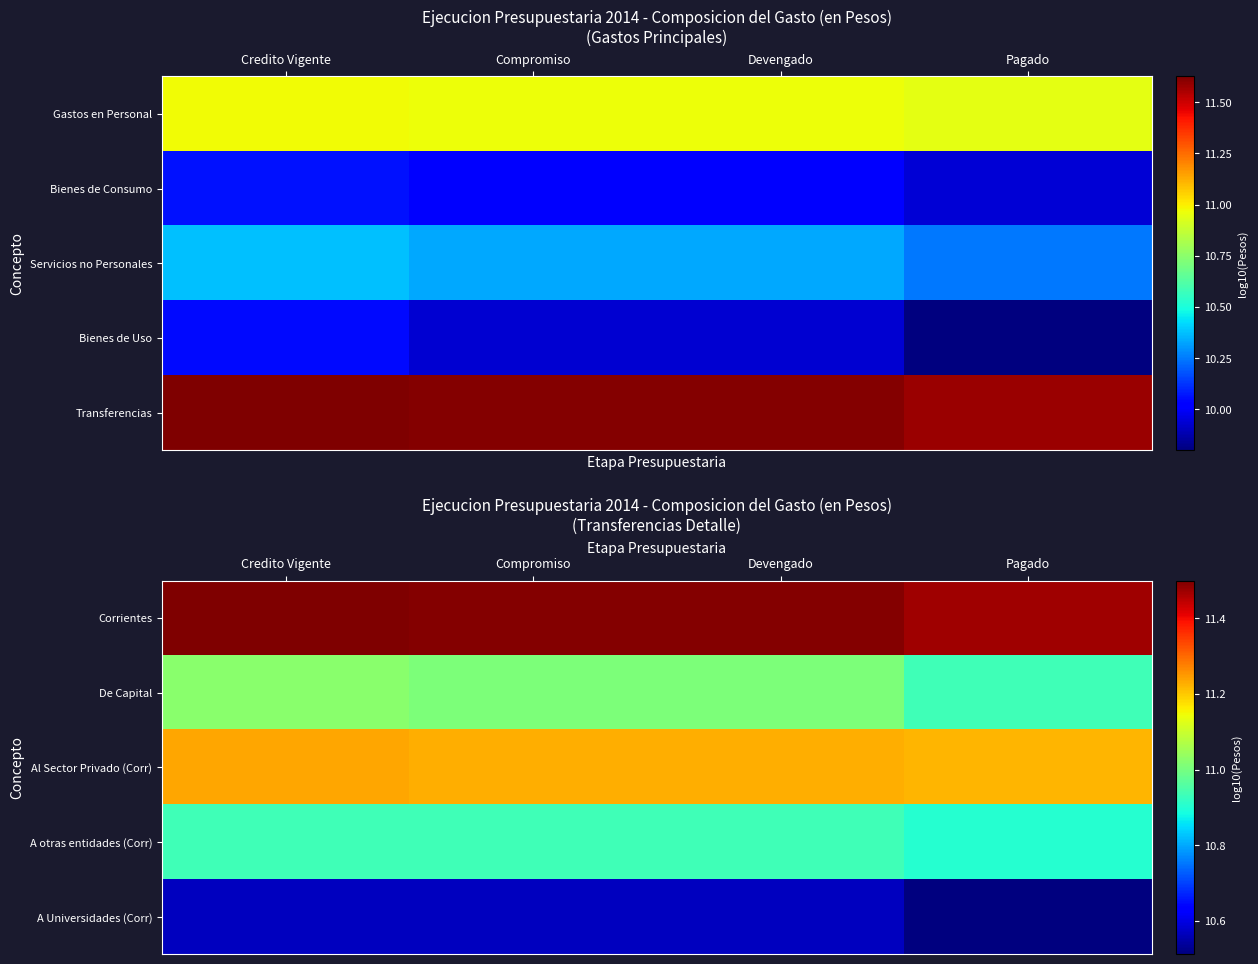

The A Universidades (Corr) series shows 6.9 at Pagado. True or false?

False